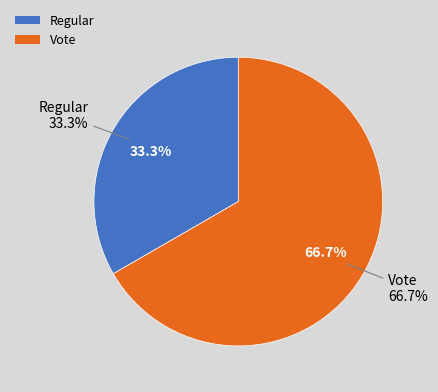

What is the majority slice?

Vote